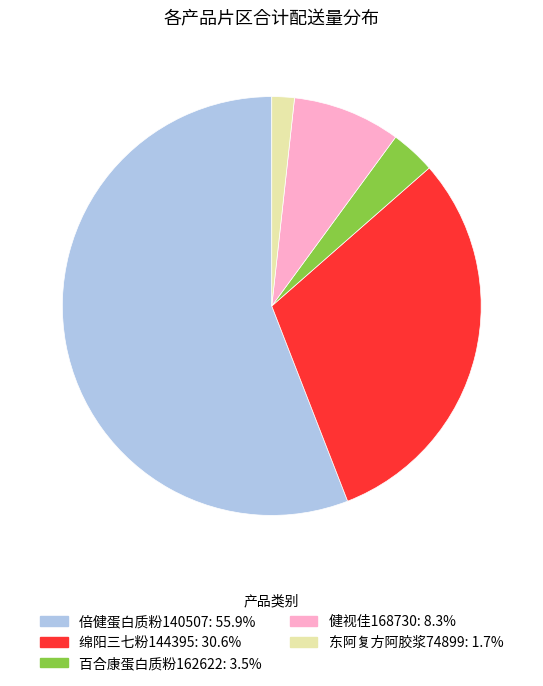

Which category has the smallest portion of the pie?

东阿复方阿胶浆74899